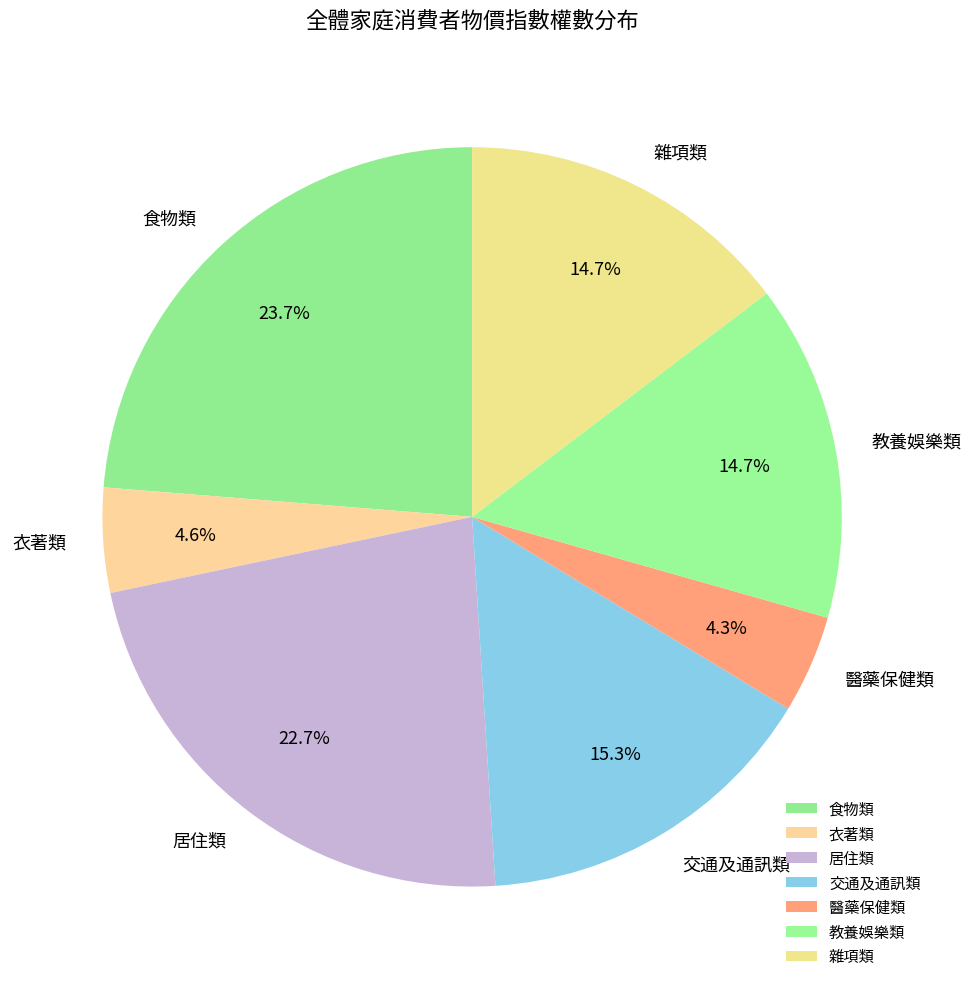

True or false: 衣著類 accounts for 5% of the total.

True